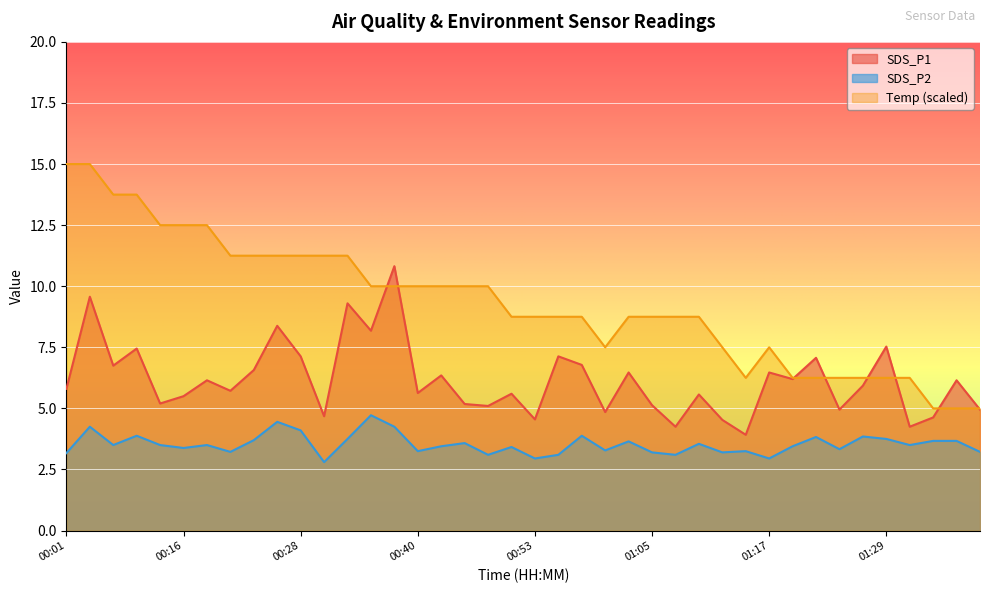

What is the smallest value displayed?

2.8